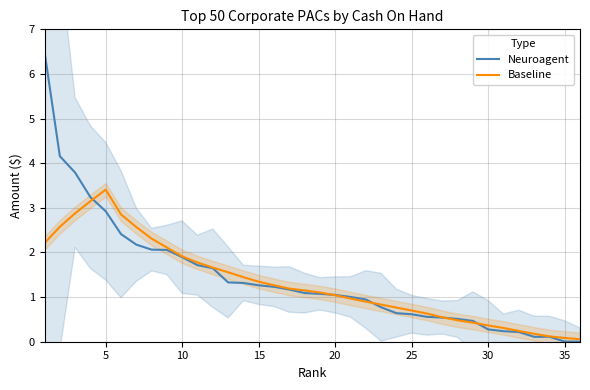

What is the highest value of the Baseline series?

3.4